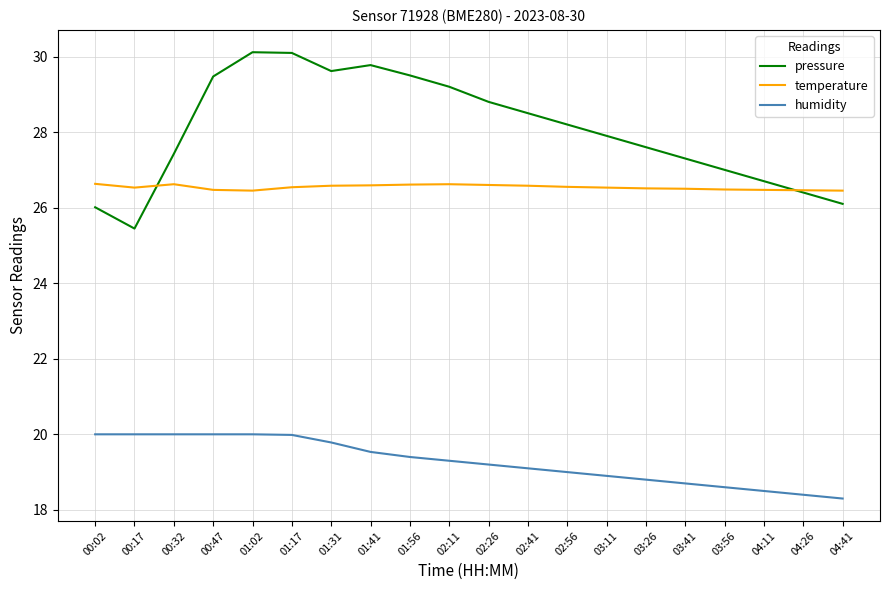

What value does the humidity series have at 03:56?

18.6